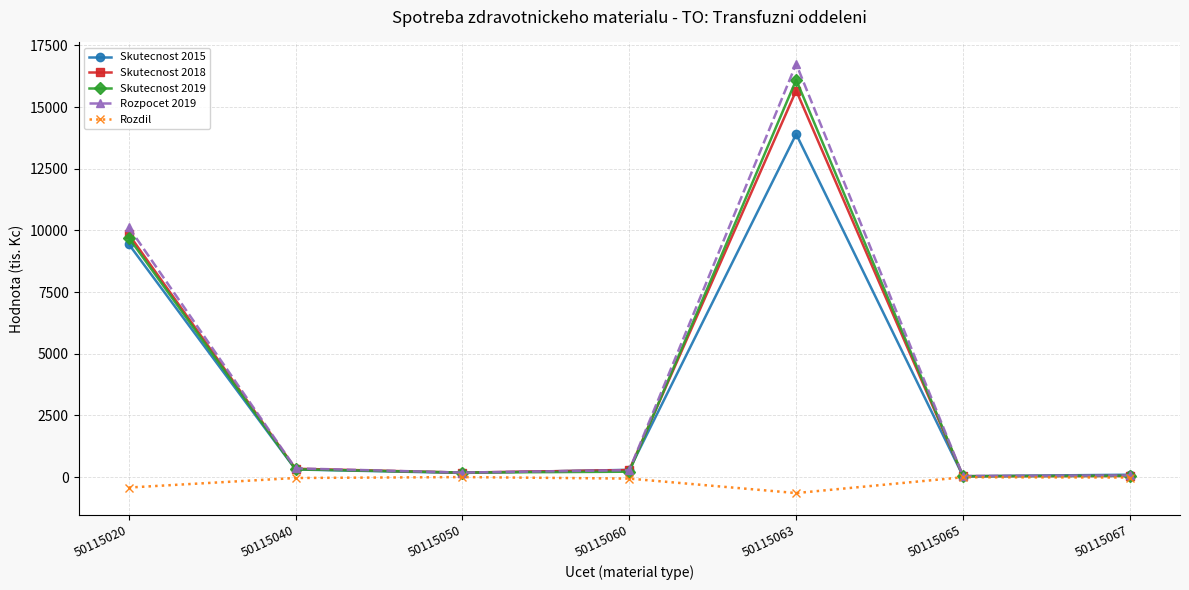

Is it true that Skutecnost 2015 equals 9450.1 at 50115020?

True